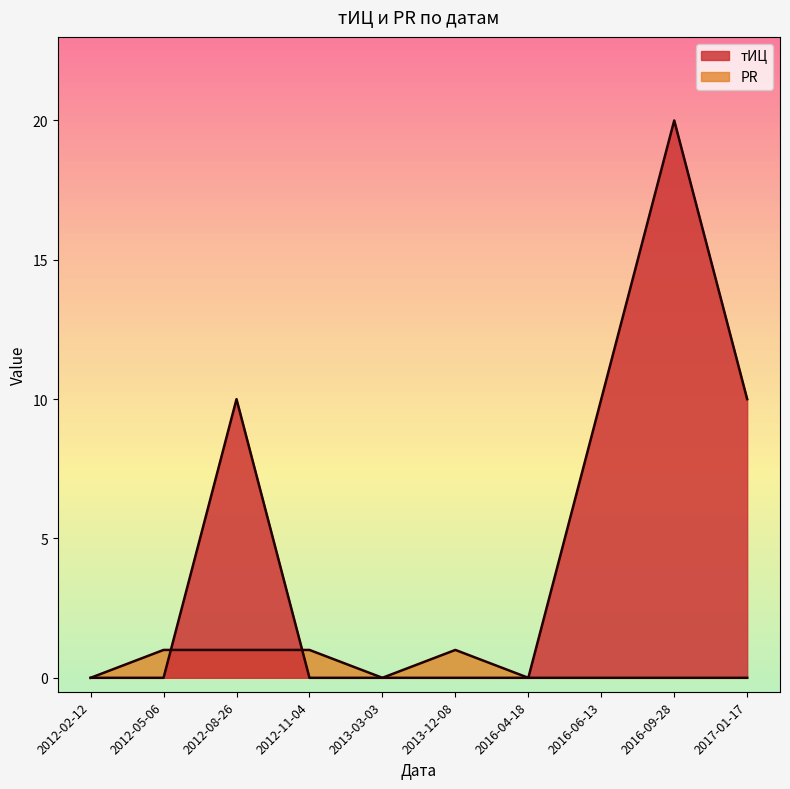

At which category does тИЦ reach its first local peak?

2012-08-26